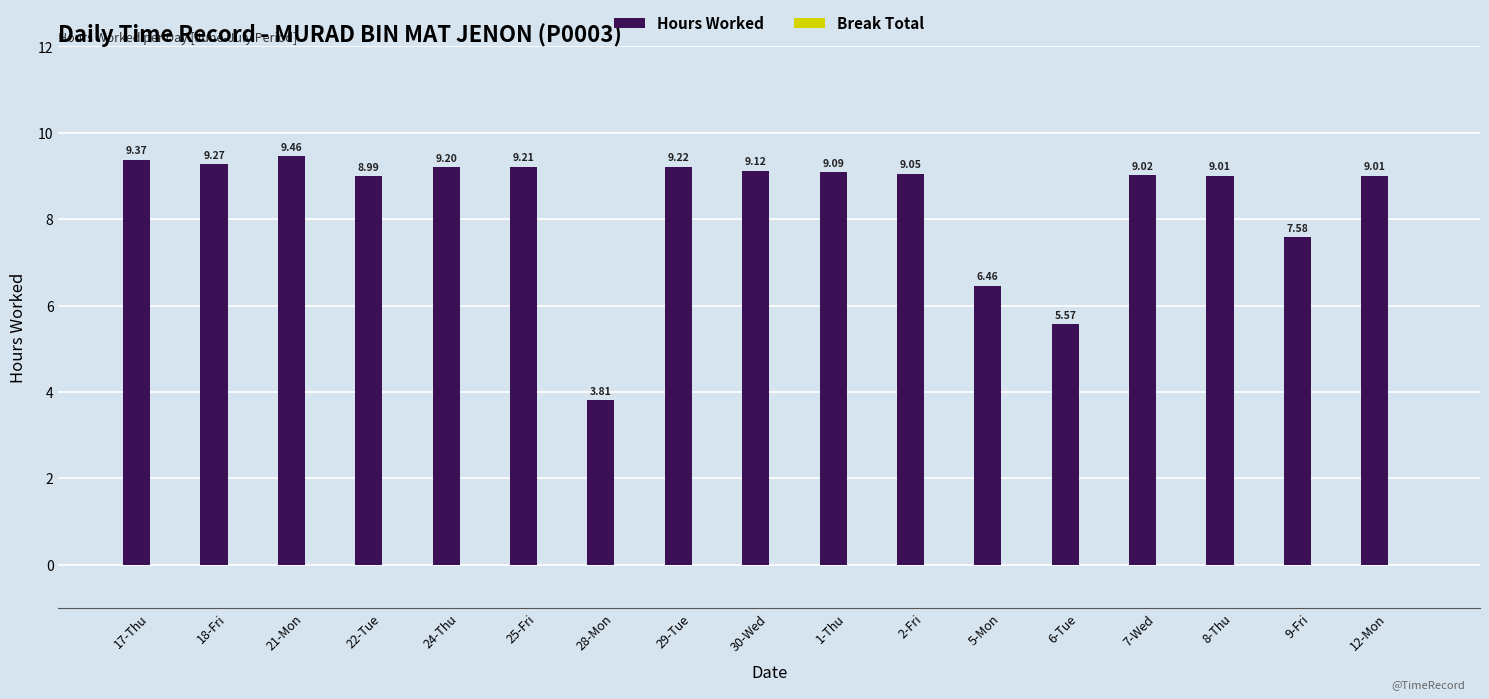

Which has a higher value, 17-Thu or 8-Thu?

17-Thu